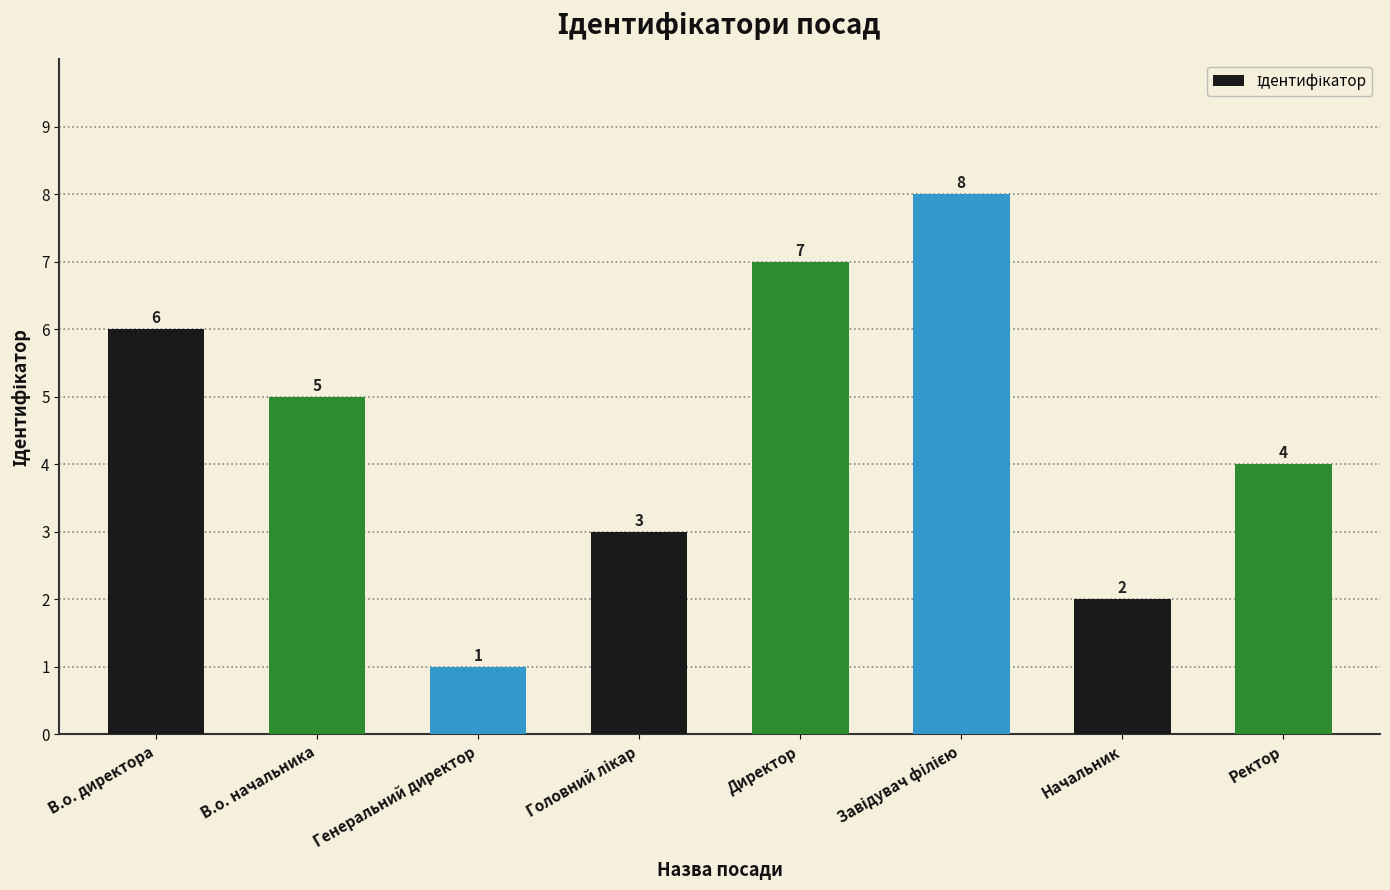

How many data points does each series have?

8